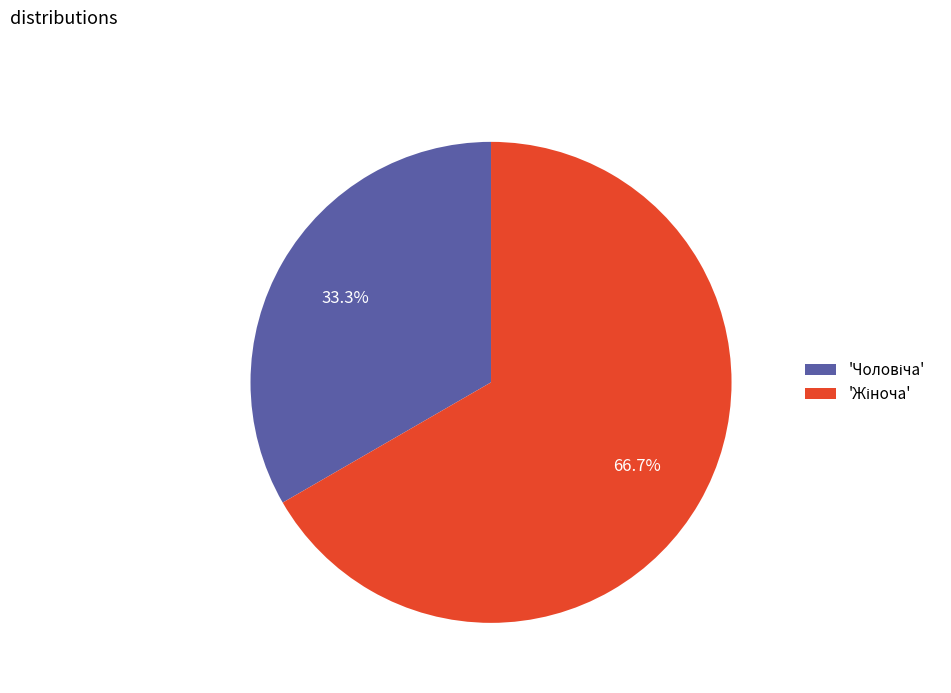

Is there any slice that represents more than half of the pie?

Yes